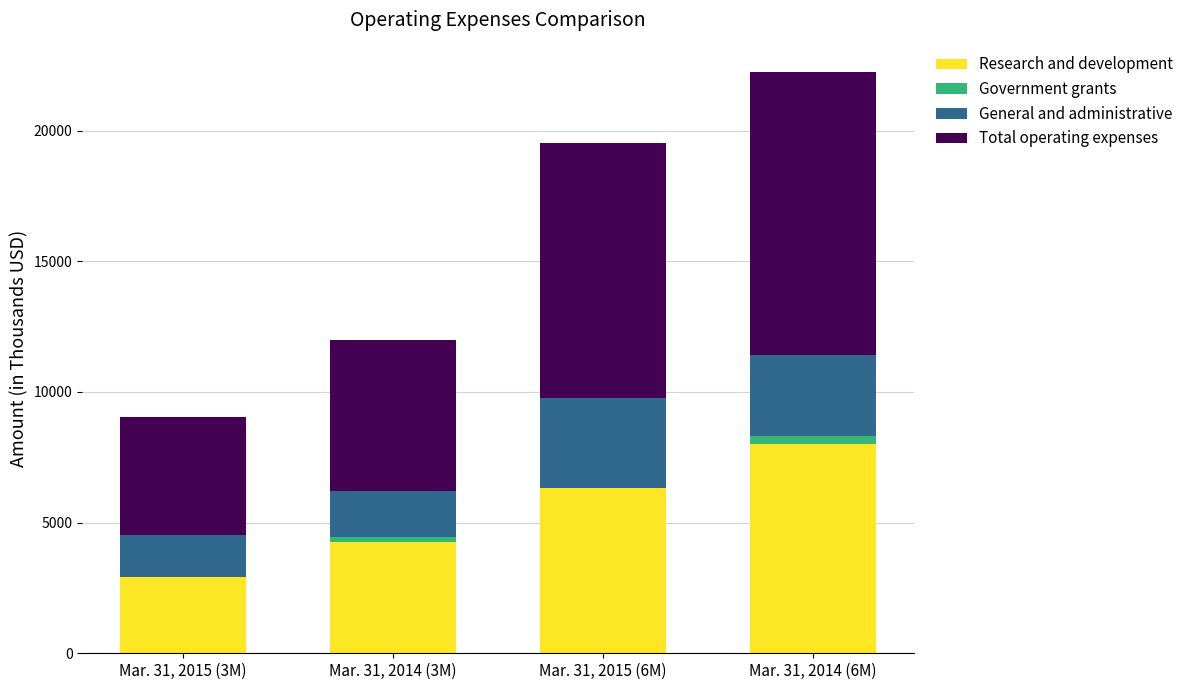

Reading left to right, list the values for the Research and development series.

Mar. 31, 2015 (3M)=2917	Mar. 31, 2014 (3M)=4257	Mar. 31, 2015 (6M)=6324	Mar. 31, 2014 (6M)=7998